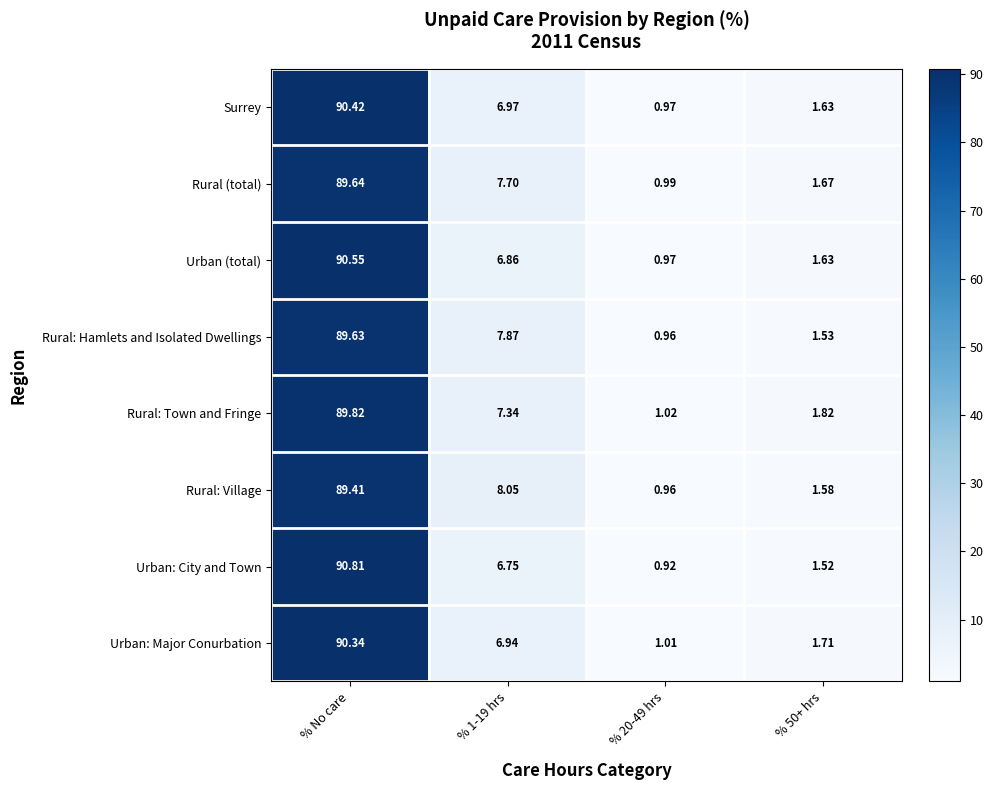

At which label does Urban (total) first exceed 6?

% No care